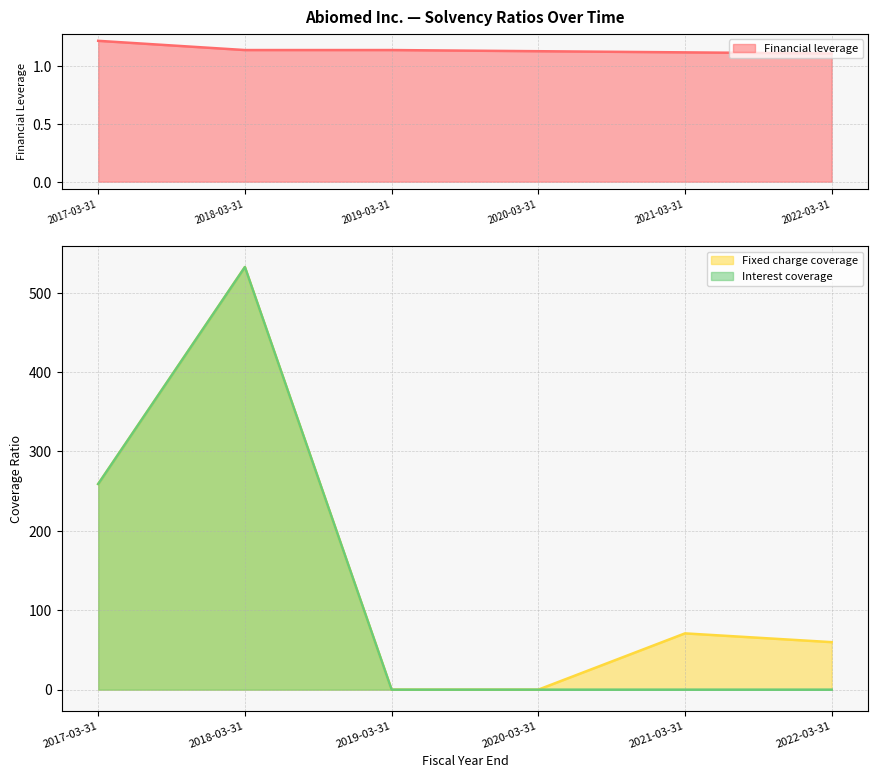

Which series changed the most between 2017-03-31 and 2020-03-31?

Fixed charge coverage